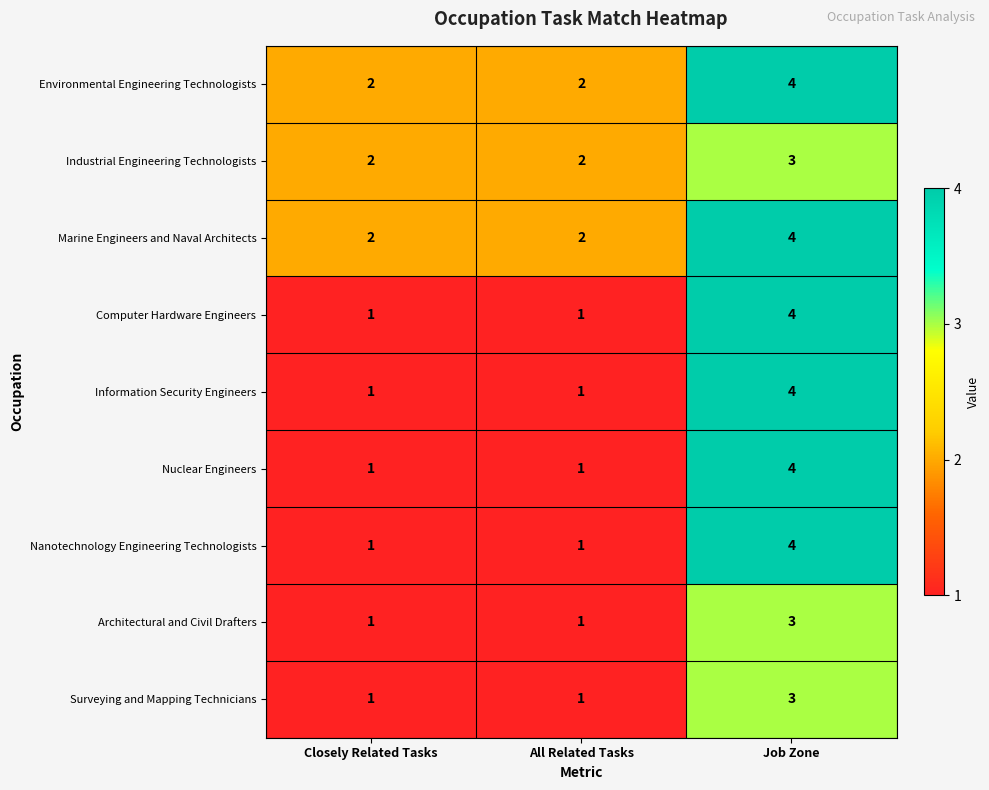

What is the average value of the Marine Engineers and Naval Architects series?

3